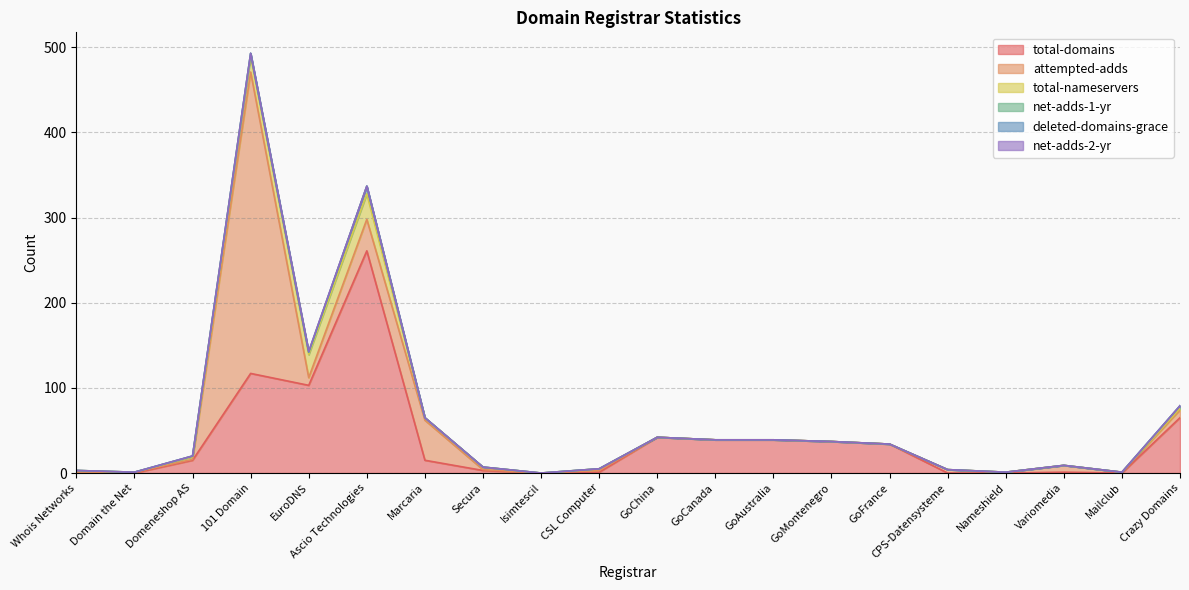

At which category does net-adds-2-yr reach its first local peak?

EuroDNS